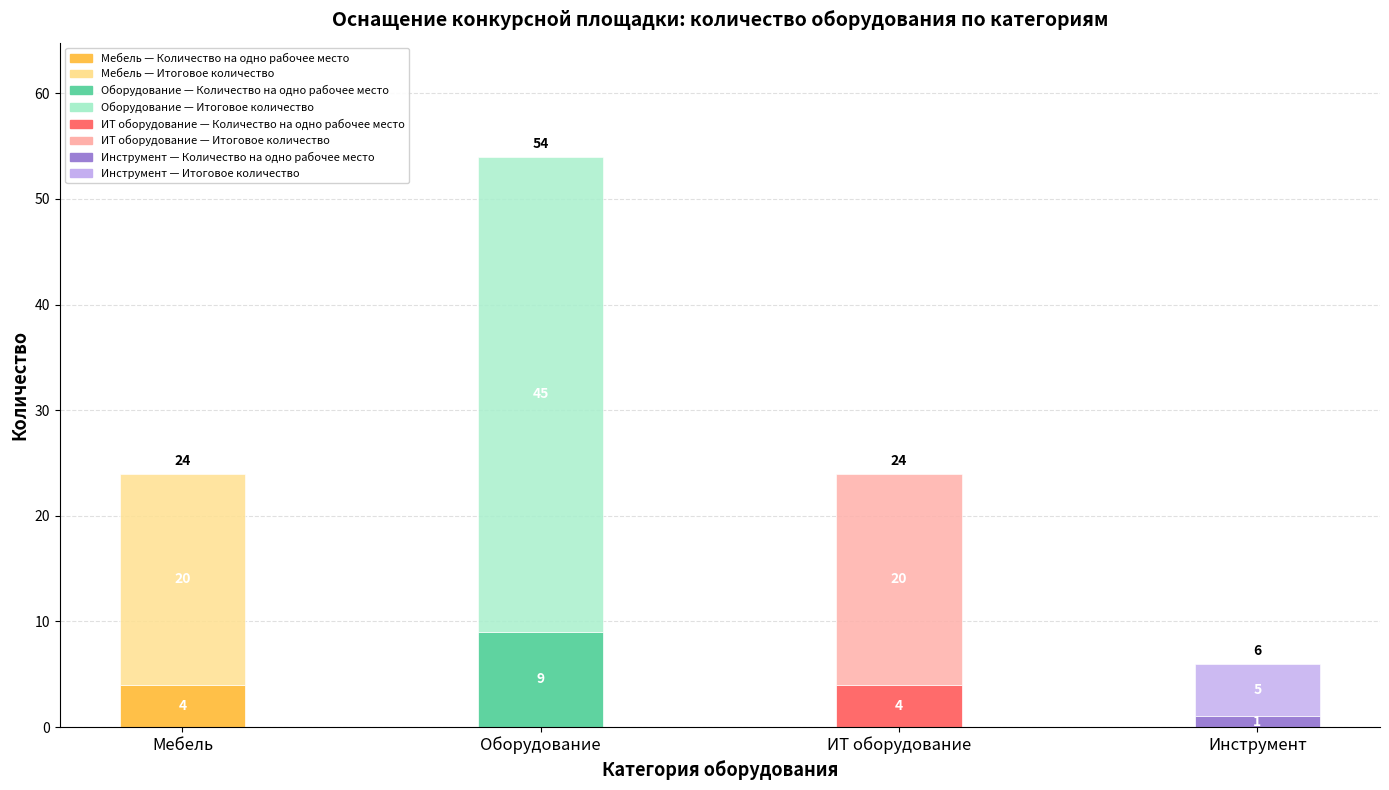

At which category is the sum across all series the highest?

Оборудование